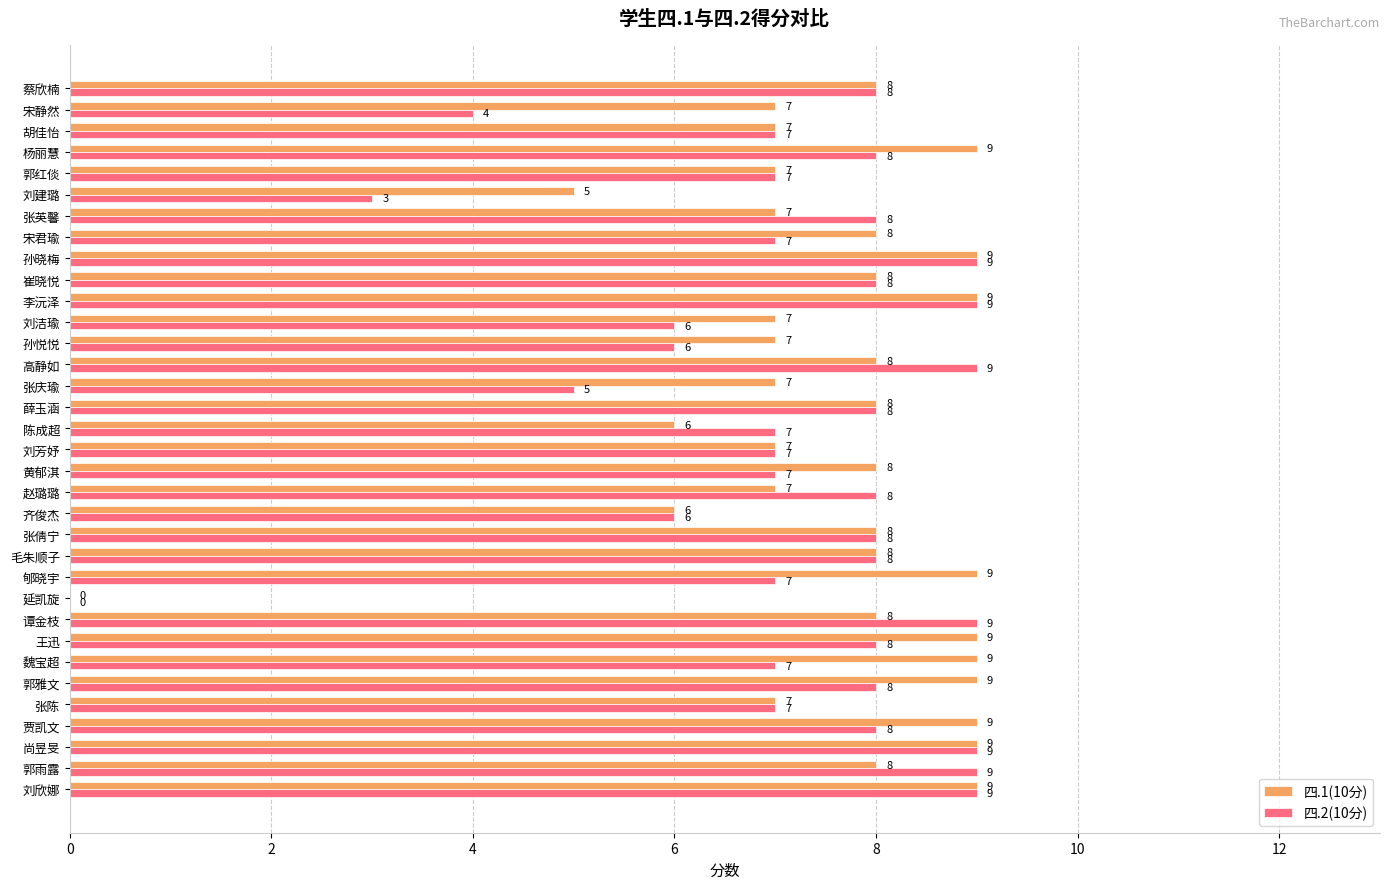

What is the highest value of the 四.2(10分) series?

9